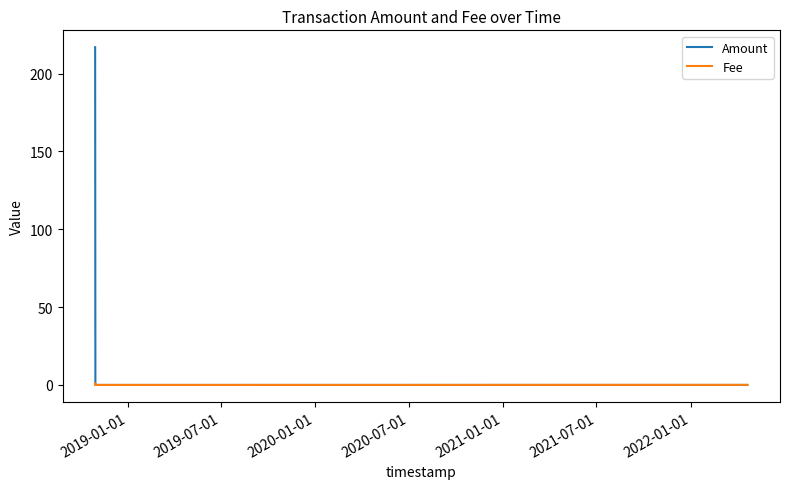

How many lines are shown in the chart?

2